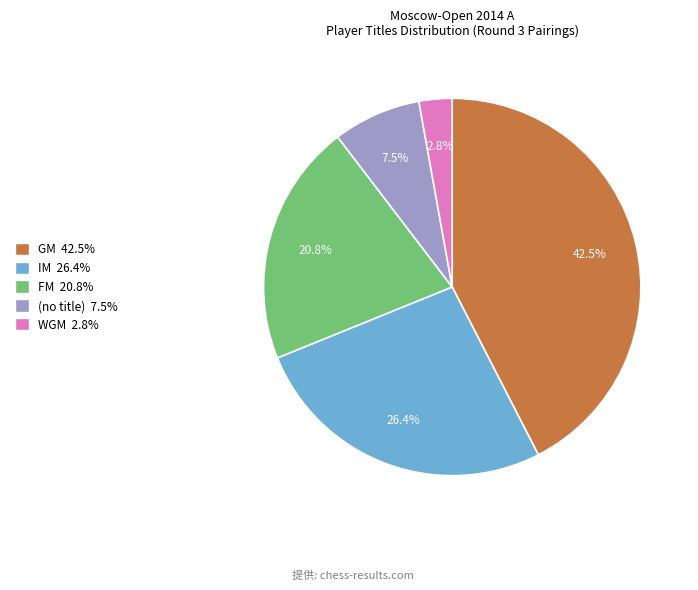

Rank the categories by value from highest to lowest.

GM 42.5%, IM 26.4%, FM 20.8%, (no title) 7.5%, WGM 2.8%